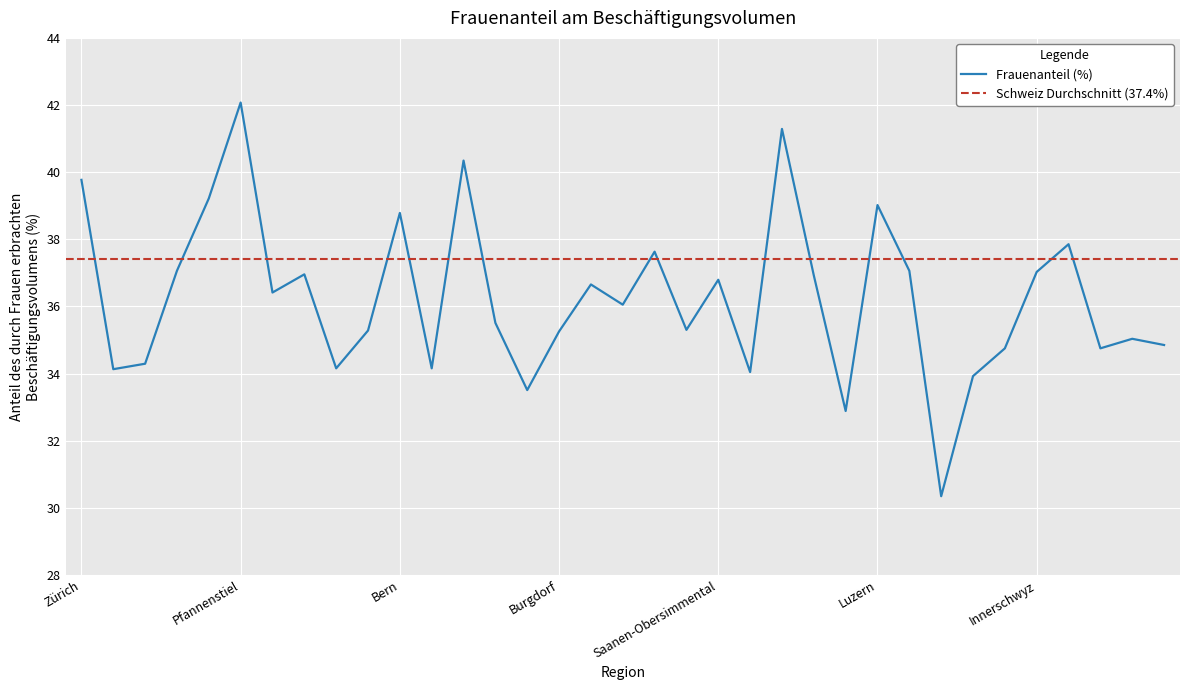

What value does the data have at Oberaargau?

33.5